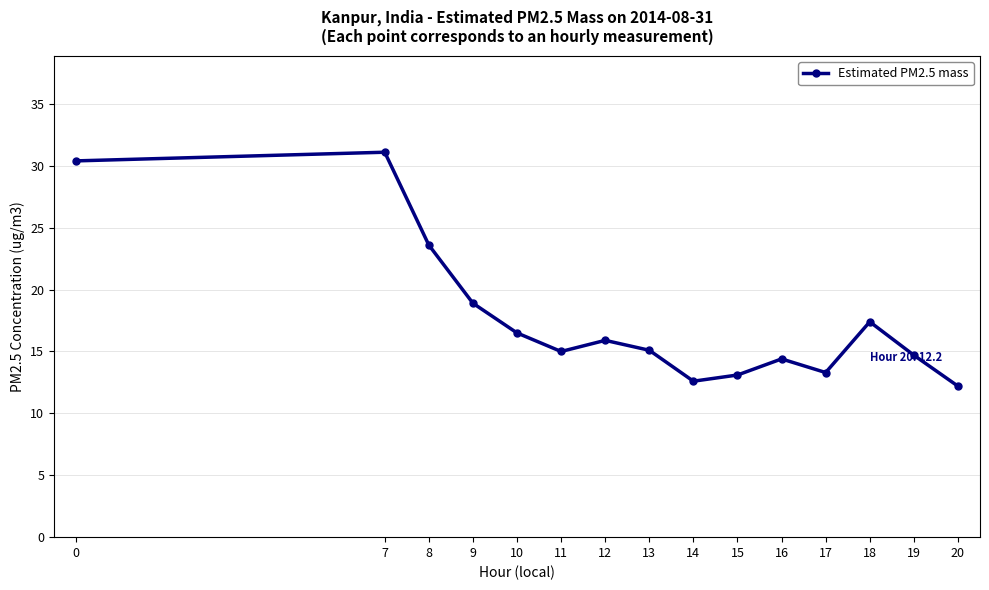

How many distinct data groups are displayed?

1